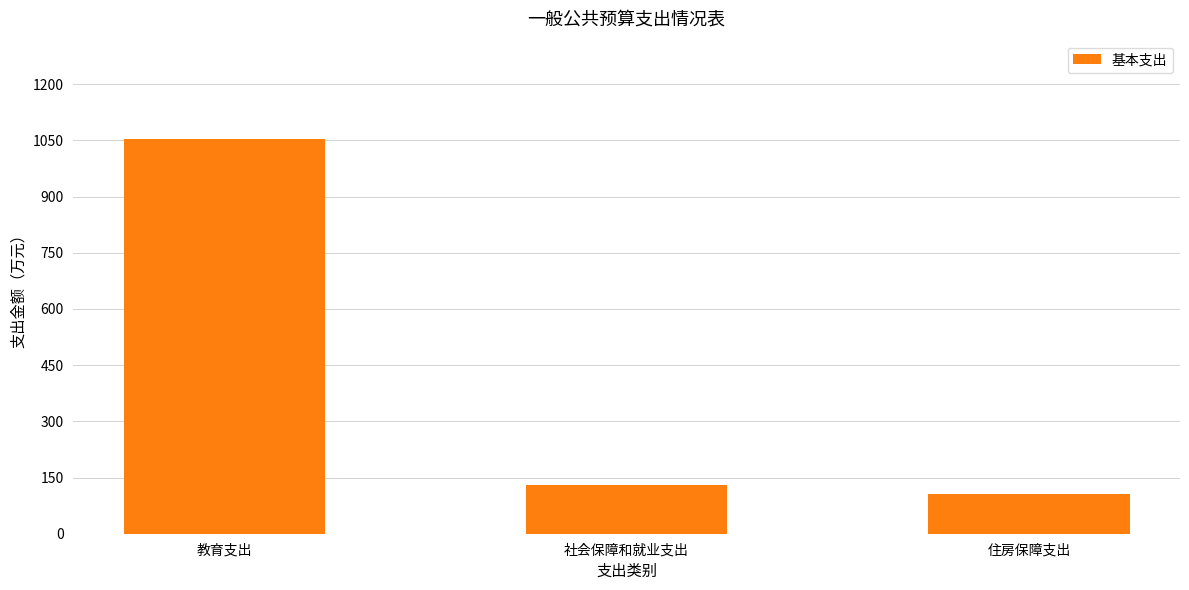

What position from the right is 教育支出?

3